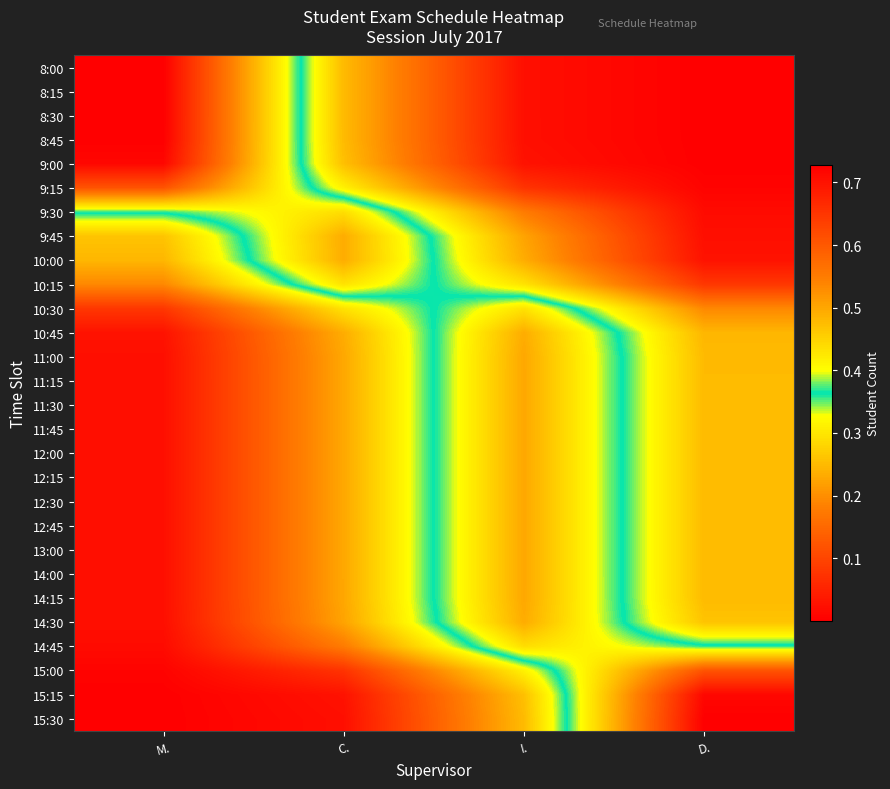

What is the spread (max minus min) of values at C.?

0.5